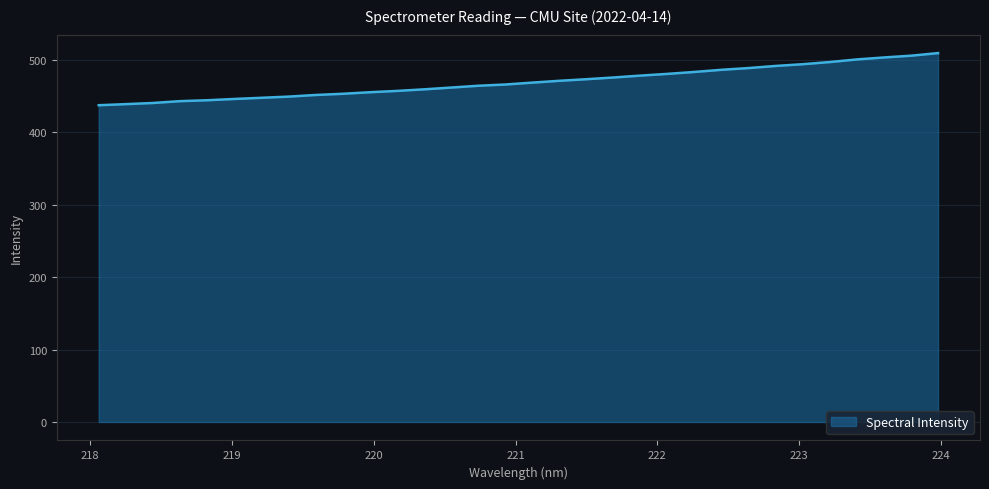

How many lines are shown in the chart?

1